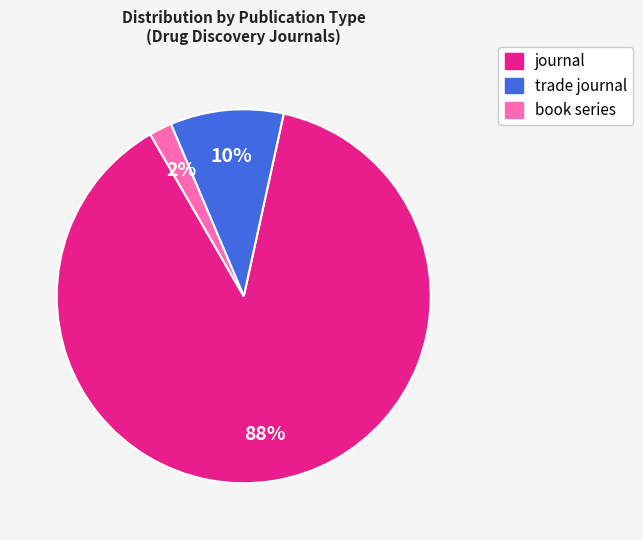

What percentage is the journal slice, to the nearest percent?

88%